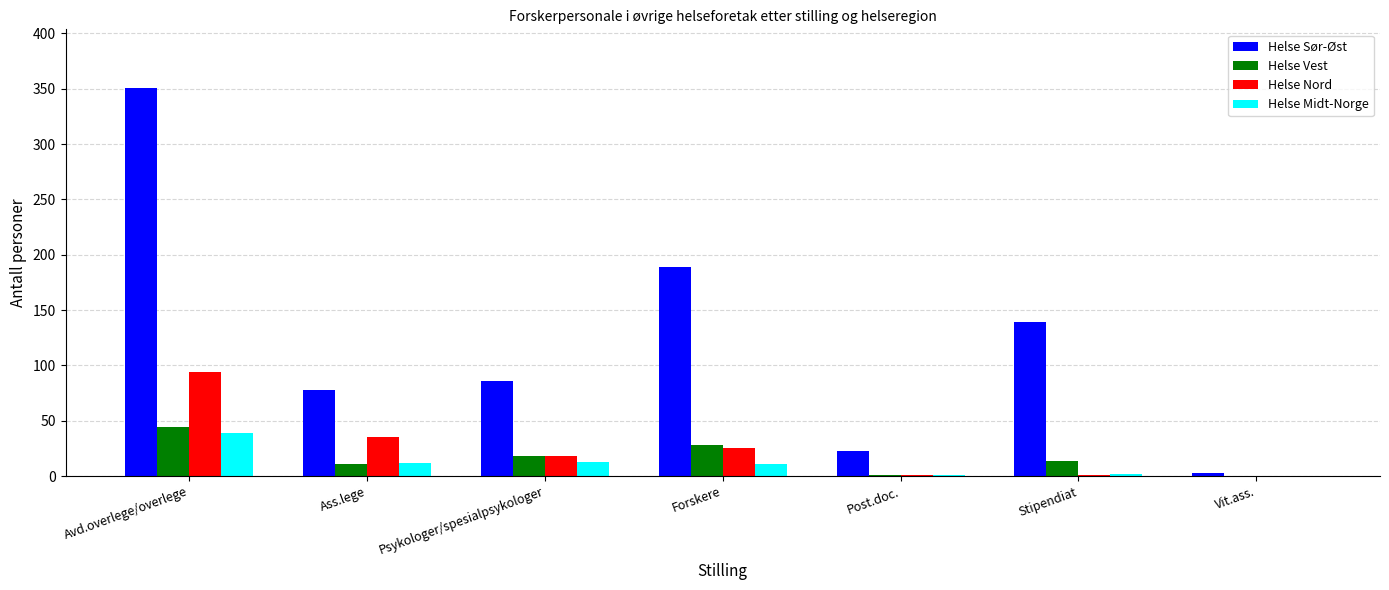

What is the total value across all series at Stipendiat?

156